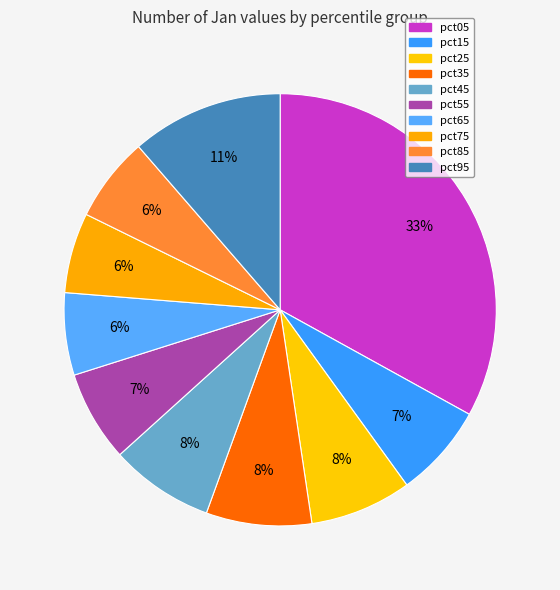

Does any single category account for the majority?

No